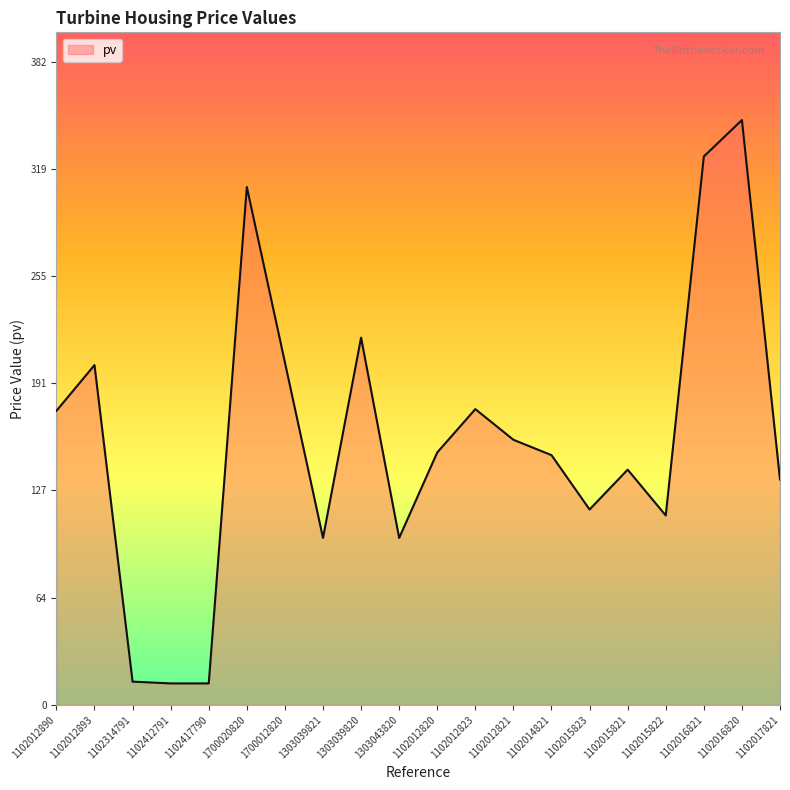

True or false: there are more than 2 points higher than both neighbors.

True